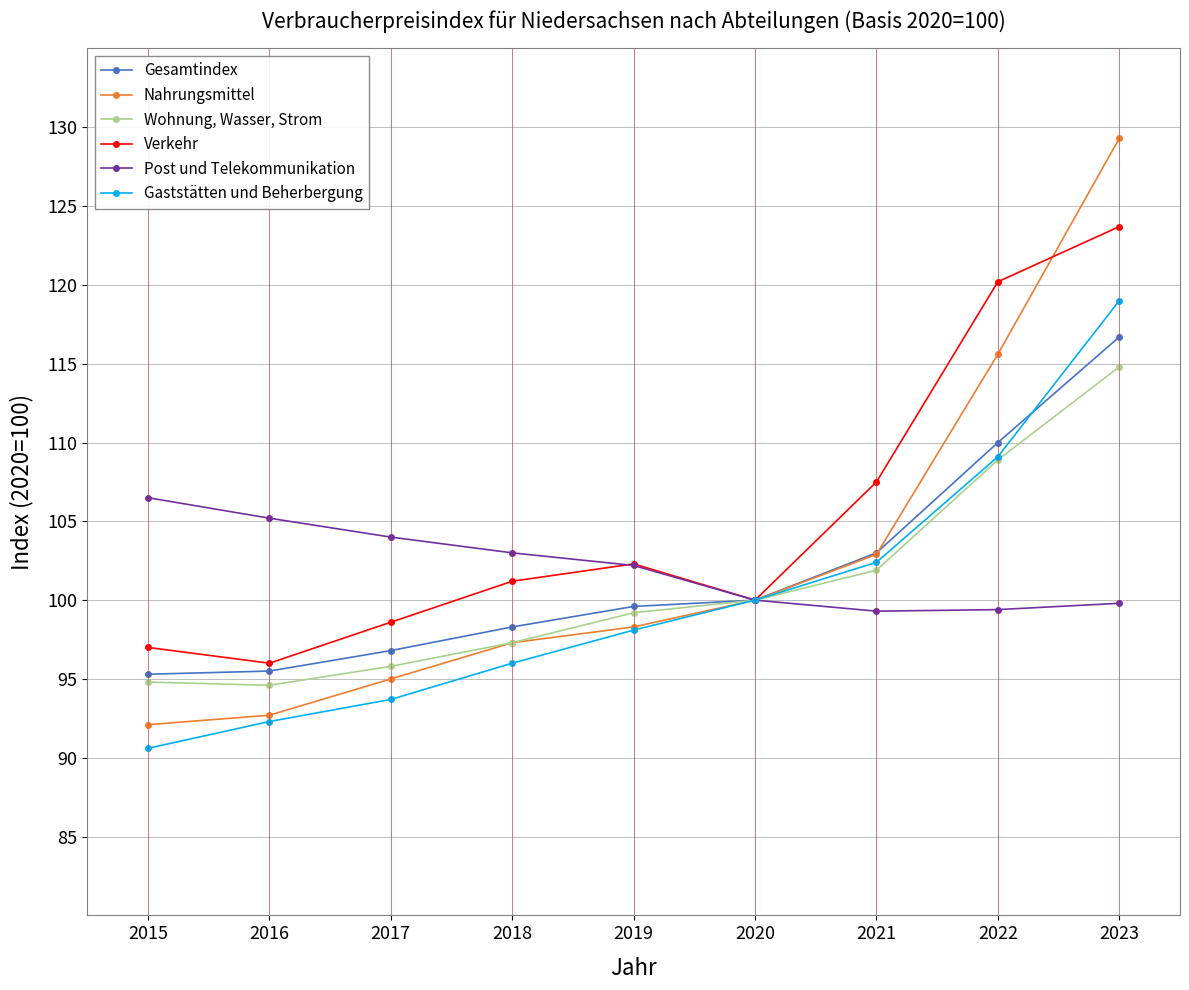

Which category has the highest value in the Verkehr series?

2023